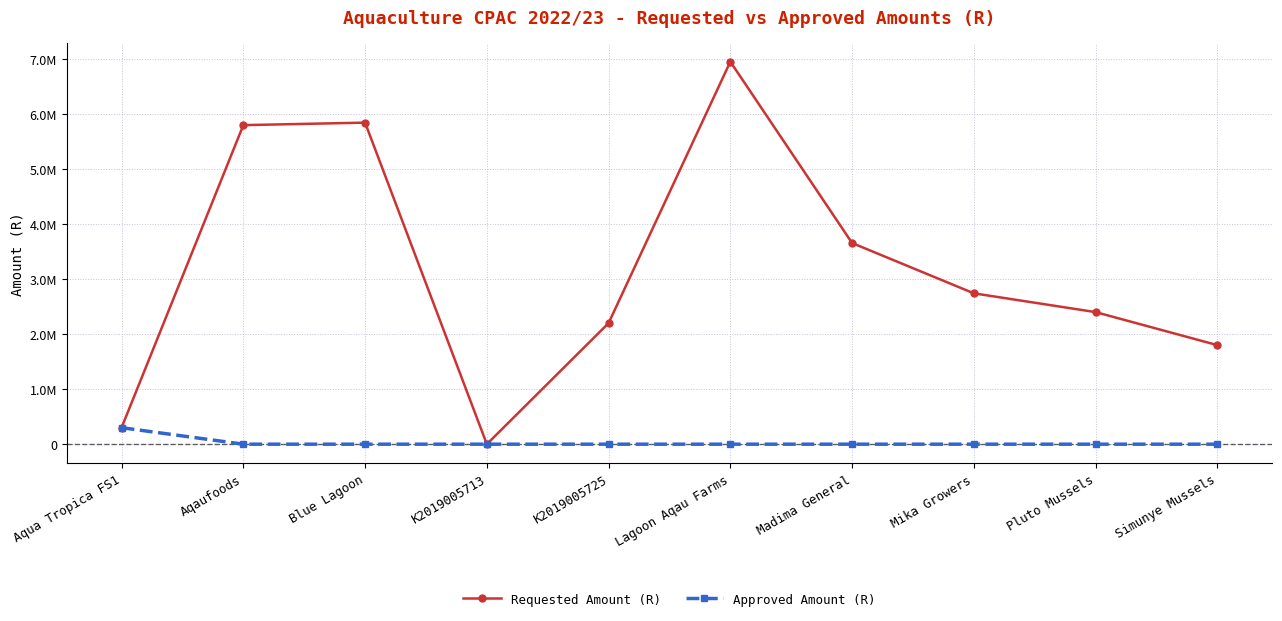

What are all the series names shown in the legend?

Requested Amount (R), Approved Amount (R)